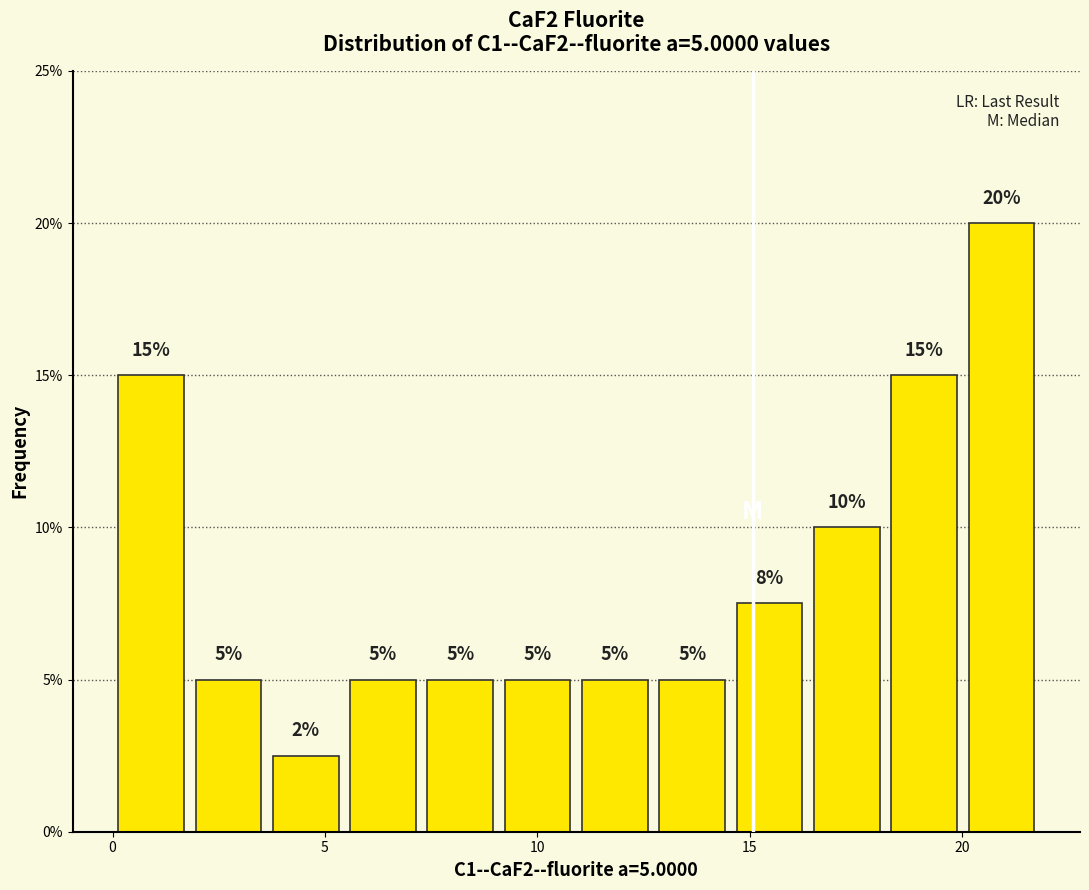

Read against the x-axis, roughly where is the centre of the tallest bar?

21.0